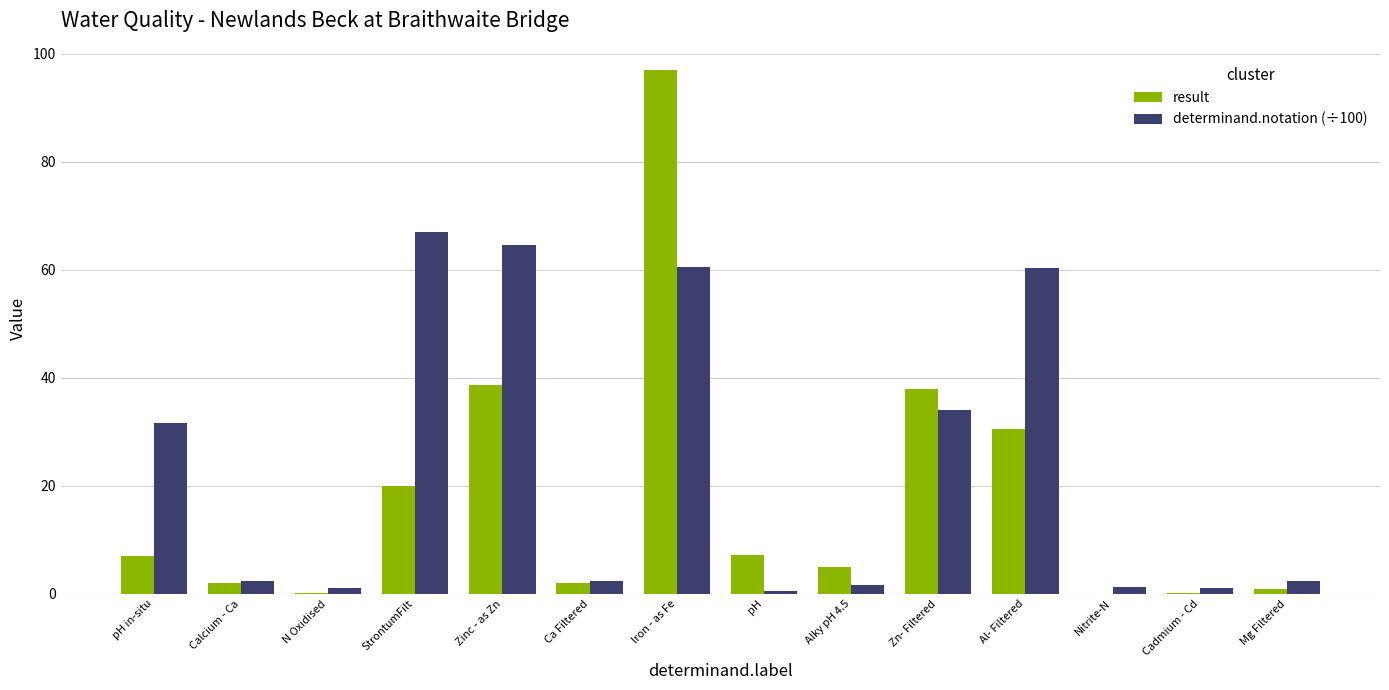

What is the total value across all series at StrontumFilt?

86.9